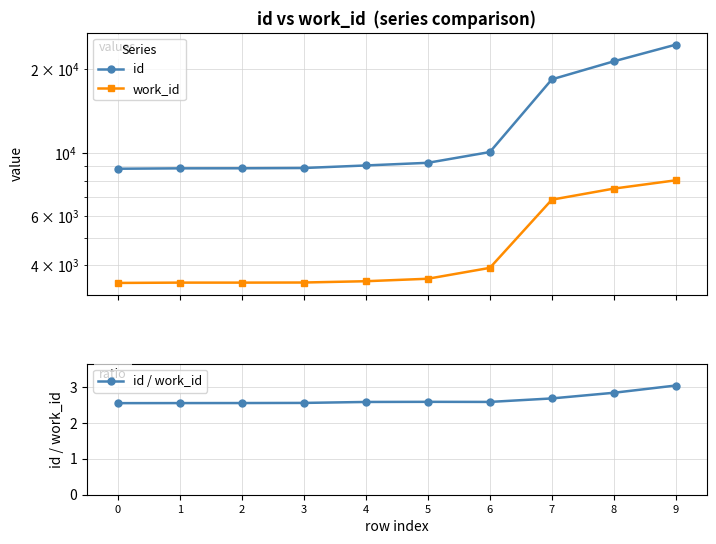

What is the difference between the maximum and minimum values in the id series?

15609.0